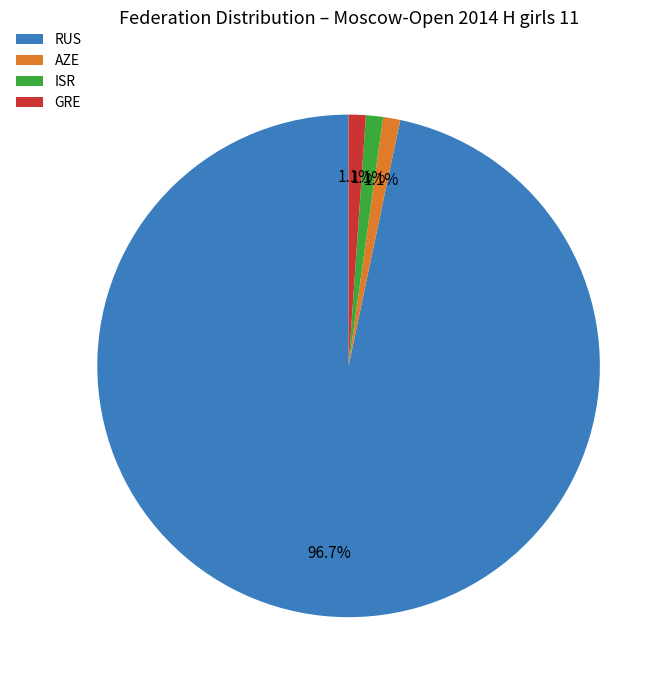

Combined, do RUS and AZE account for over 50%?

Yes